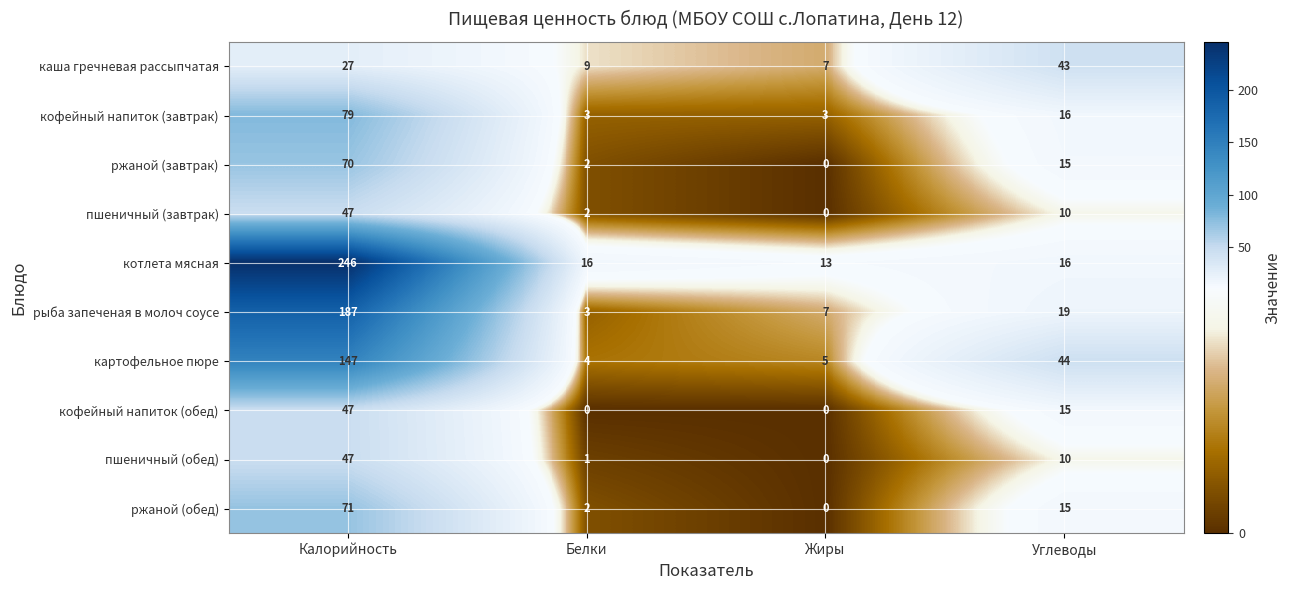

The пшеничный (завтрак) series shows 1 at Белки. True or false?

False